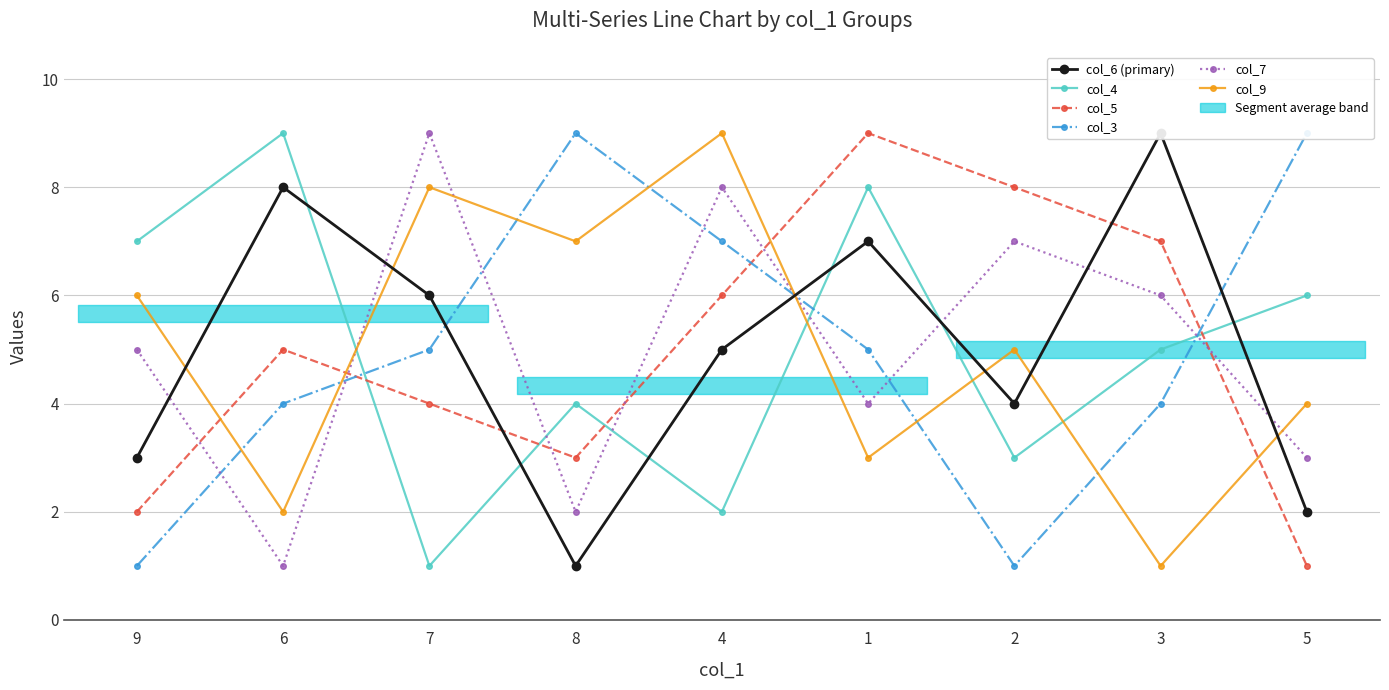

What is the difference between the col_9 values at 5 and 4?

5